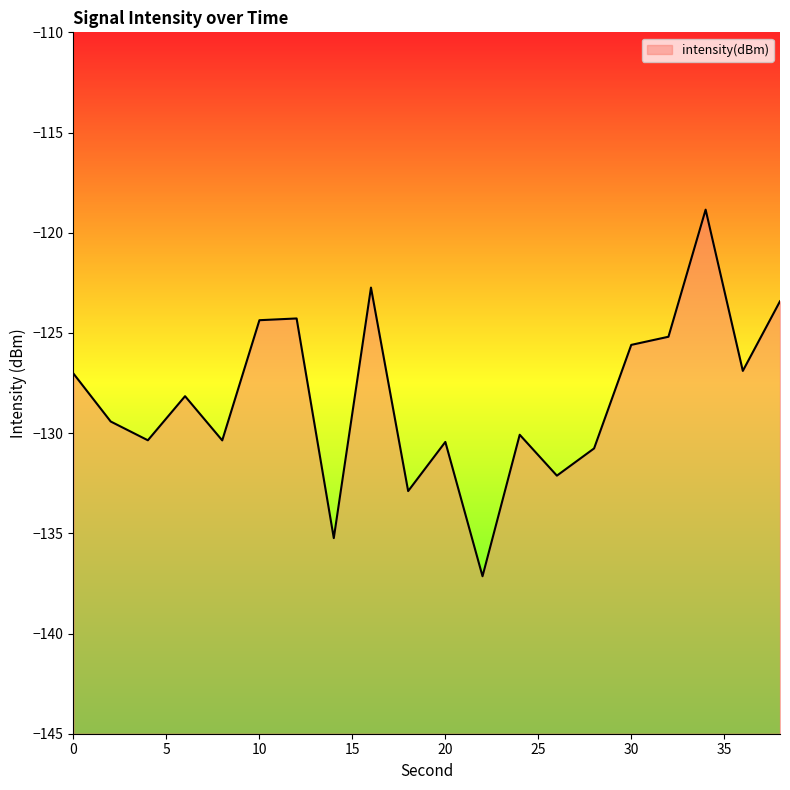

Reading left to right, what are all the values shown in this chart?

-127.0	-129.4	-130.4	-128.2	-130.4	-124.4	-124.3	-135.2	-122.7	-132.9	-130.4	-137.1	-130.1	-132.1	-130.8	-125.6	-125.2	-118.8	-126.9	-123.4